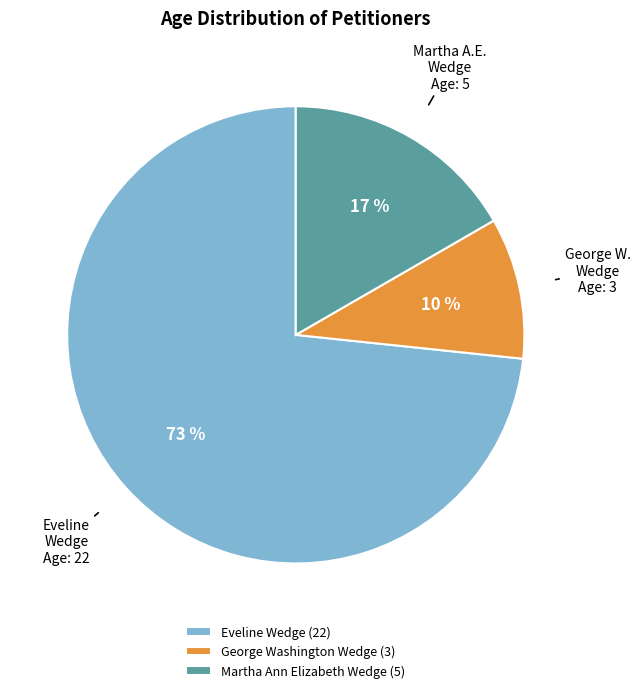

Is the sum of George Washington Wedge (3) and Eveline Wedge (22) greater than half?

Yes